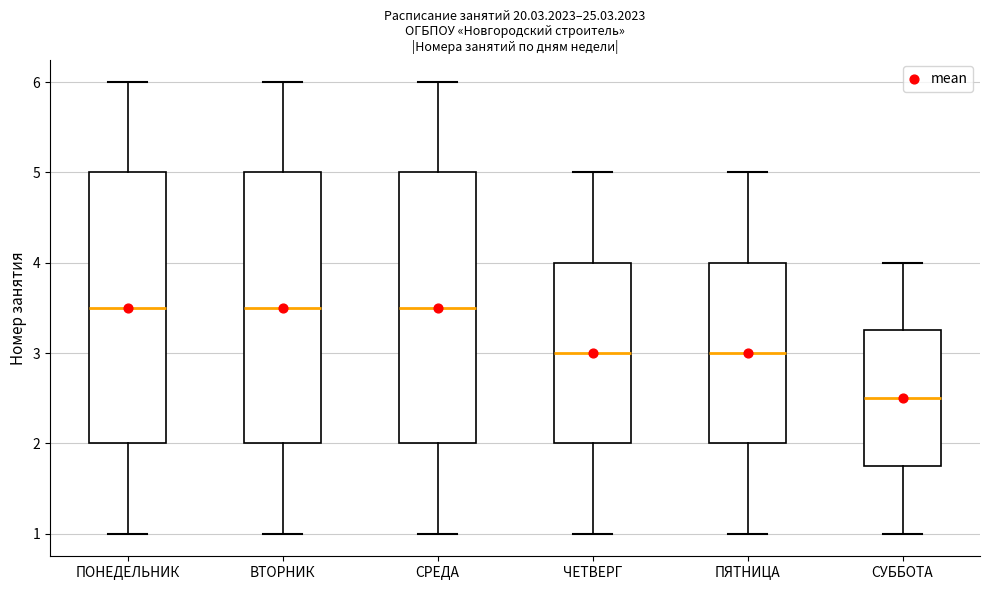

Reading left to right, read every box against the y-axis: the position of its median line, the range the box covers, and the ends of its whiskers. The values are not printed on the chart, so give them approximately, as read against the axis.

ПОНЕДЕЛЬНИК: median 3.5, box 2.0 to 5.0, whiskers 1.0 to 6.0
ВТОРНИК: median 3.5, box 2.0 to 5.0, whiskers 1.0 to 6.0
СРЕДА: median 3.5, box 2.0 to 5.0, whiskers 1.0 to 6.0
ЧЕТВЕРГ: median 3.0, box 2.0 to 4.0, whiskers 1.0 to 5.0
ПЯТНИЦА: median 3.0, box 2.0 to 4.0, whiskers 1.0 to 5.0
СУББОТА: median 2.5, box 1.8 to 3.3, whiskers 1.0 to 4.0